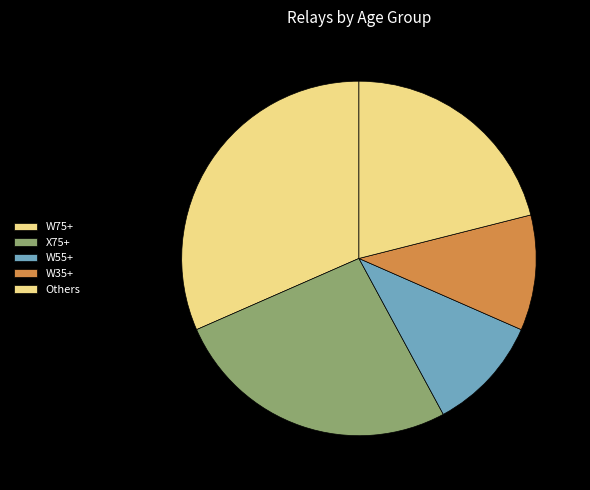

Is there any slice that represents more than half of the pie?

No